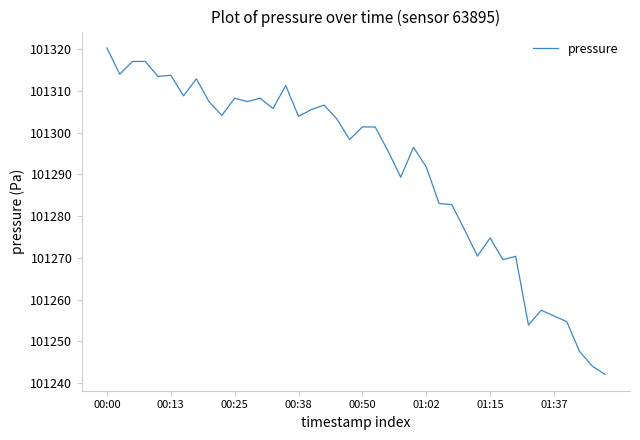

How many lines are shown in the chart?

1